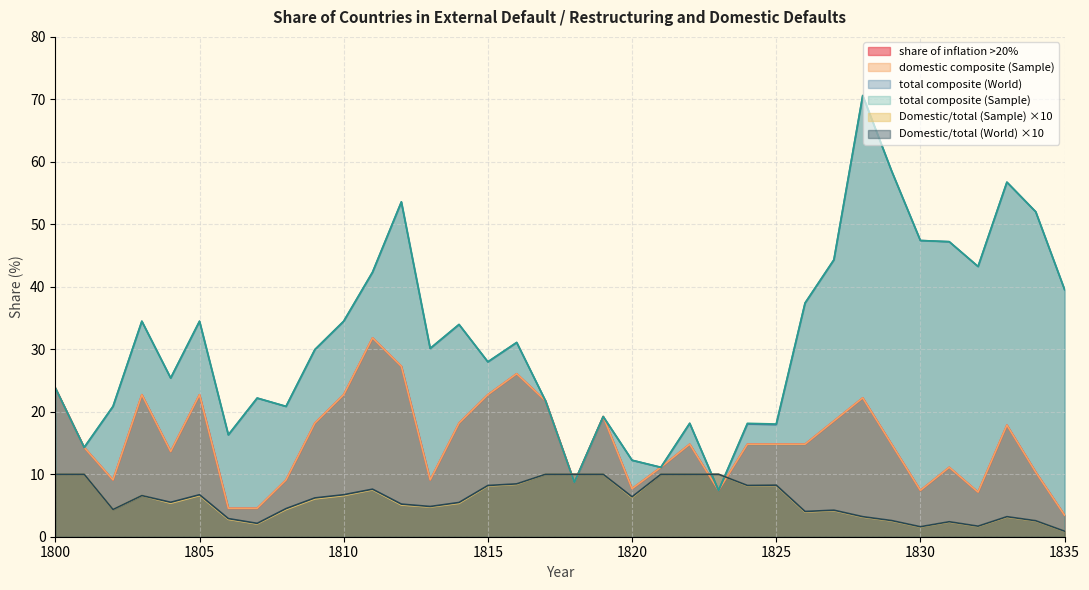

What is the difference between the maximum and second lowest values in the Domestic/total (Sample) series?

8.4